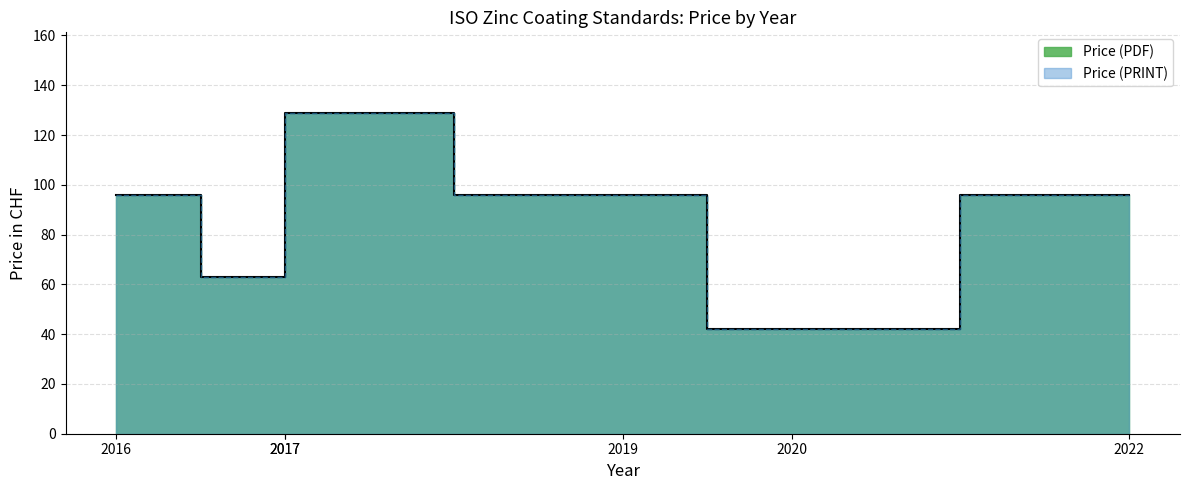

At 2017, list the series in order from largest to smallest.

Price (PDF), Price (PRINT)